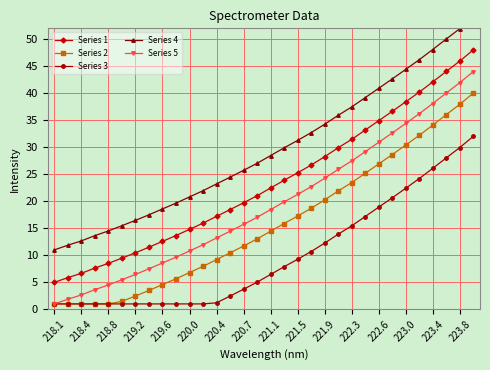

Which label corresponds to the smallest value in the chart?

218.1